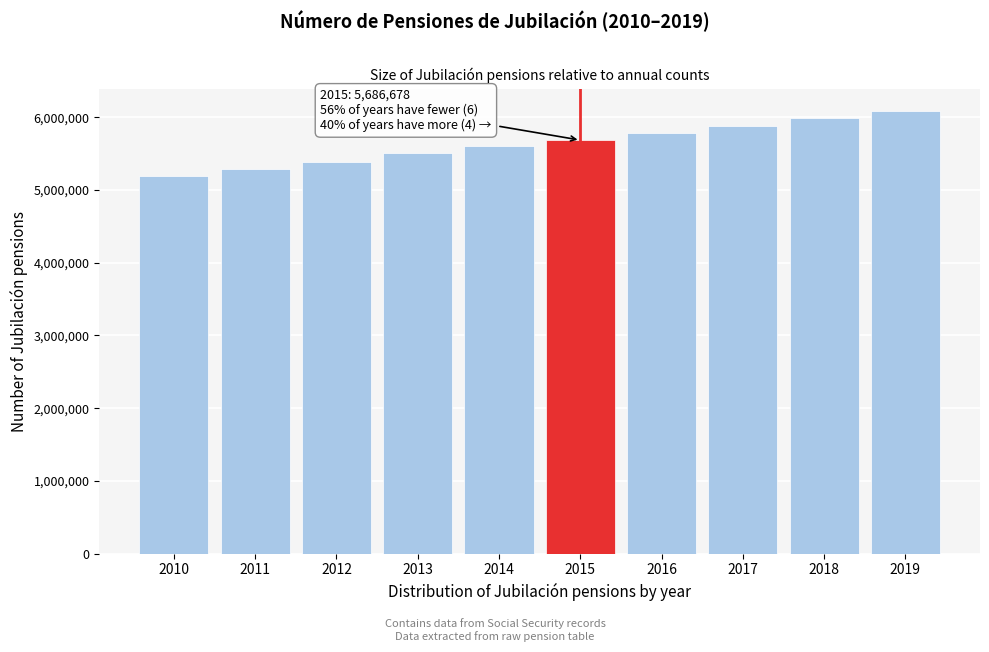

Reading left to right, list all the values displayed in this chart.

2010=5193107	2011=5289994	2012=5391504	2013=5513570	2014=5611105	2015=5686678	2016=5784748	2017=5884135	2018=5994755	2019=6089294